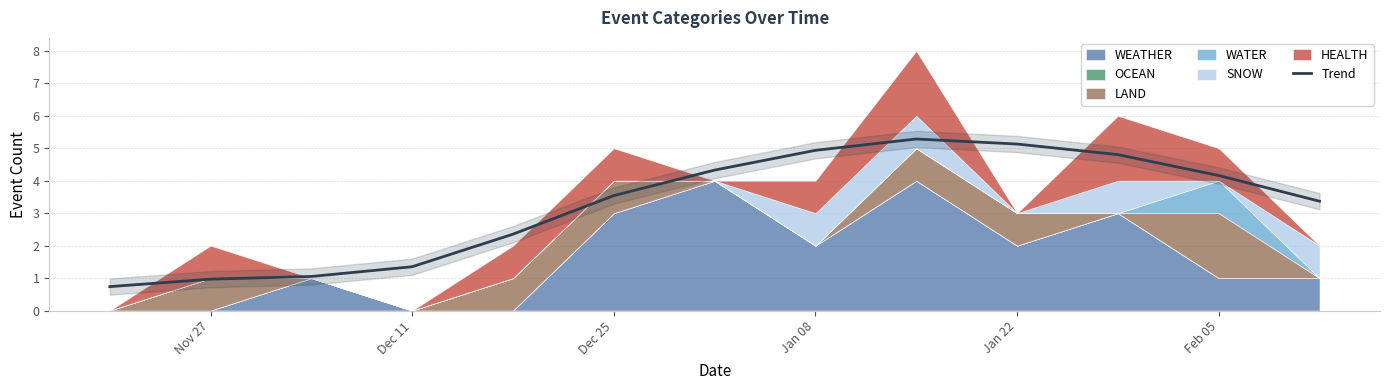

True or false: there are more than 0 points higher than both neighbors.

True